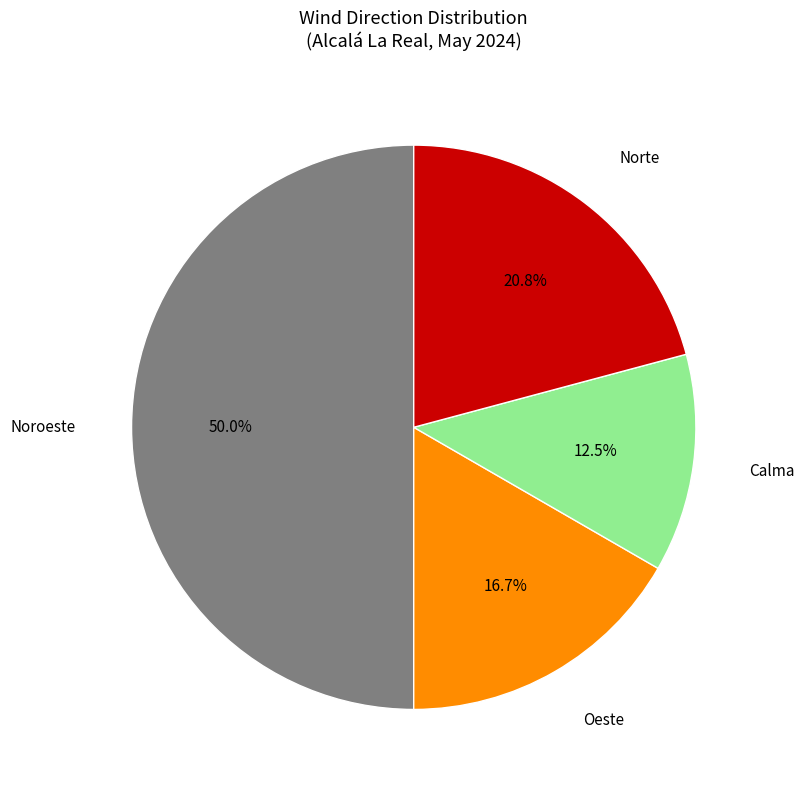

What percentage is NOT represented by Calma?

87.5%